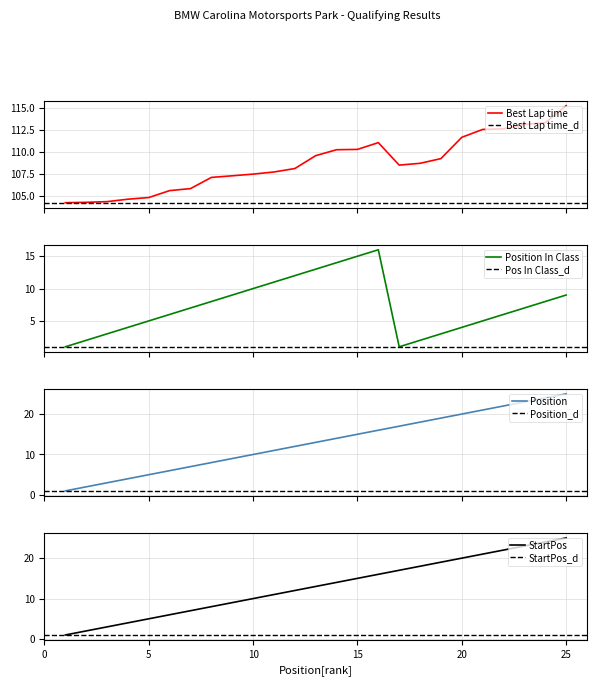

True or false: StartPos and Best Lap time cross at least once.

False